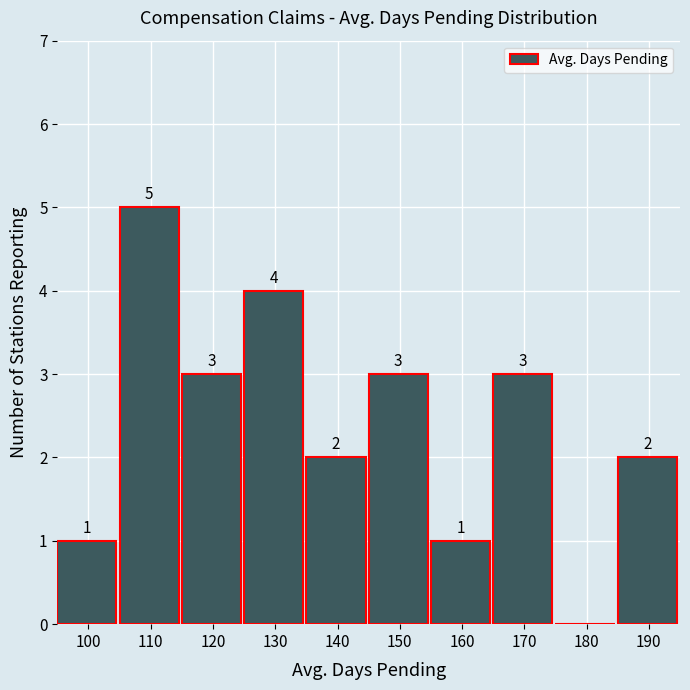

Reading left to right, list all the values displayed in this chart.

100=1	110=5	120=3	130=4	140=2	150=3	160=1	170=3	180=0	190=2